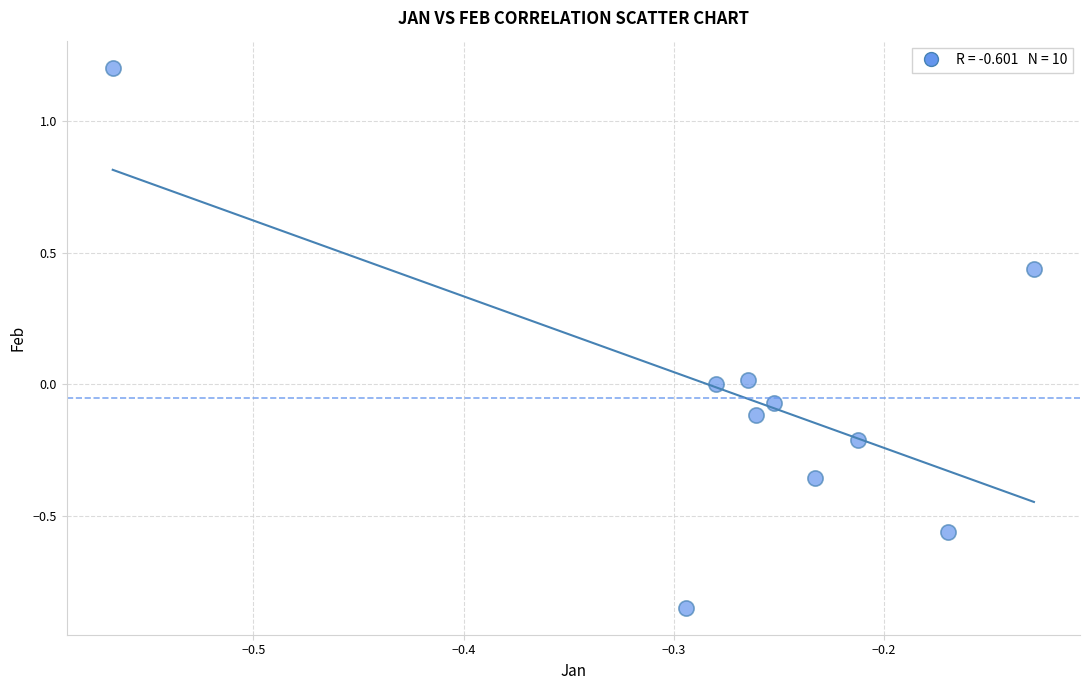

What is the average X value?

-0.3